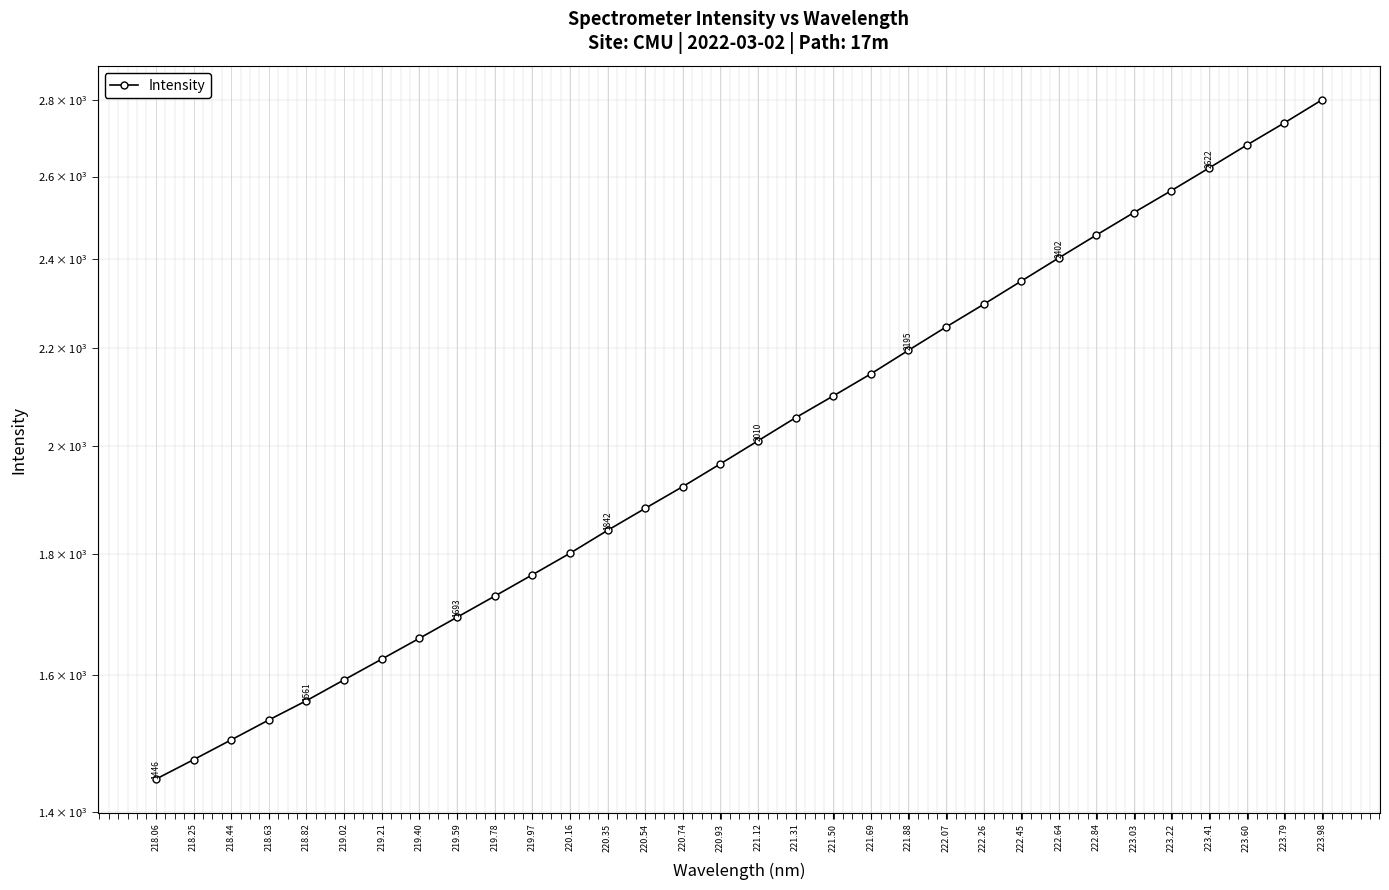

What is the sum of the values at 222.07 and 219.97?

4009.5